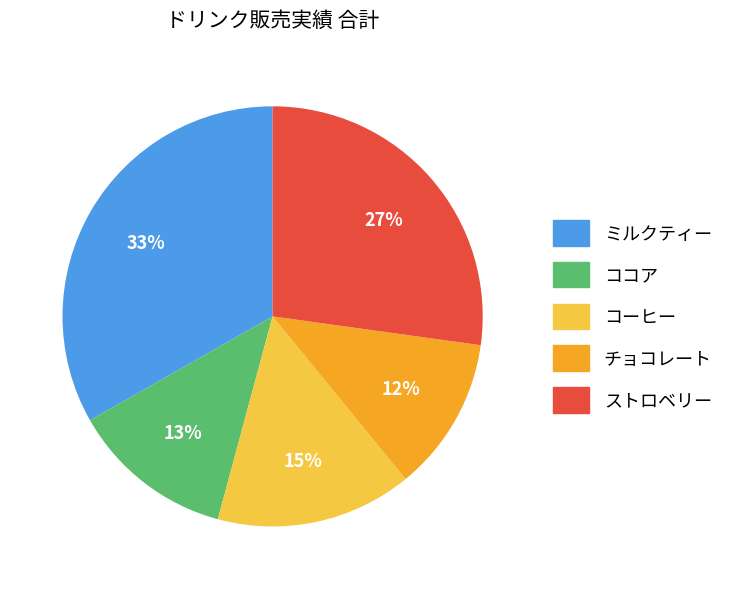

True or false: ストロベリー accounts for 27% of the total.

True